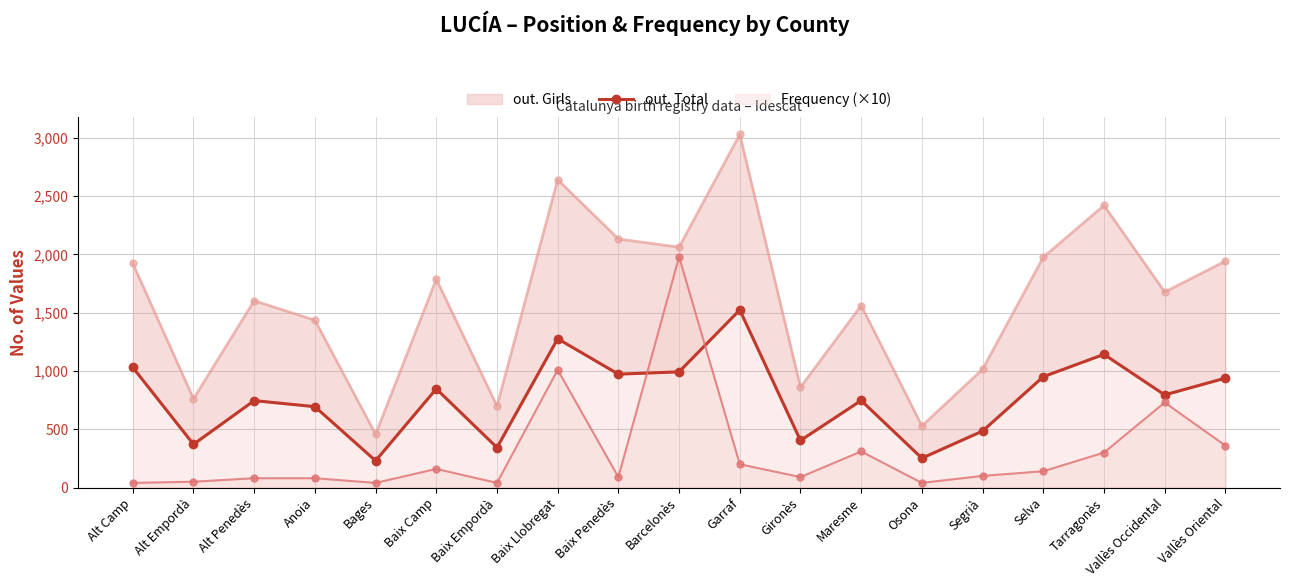

Which has a higher value, Vallès Occidental or Alt Penedès?

Vallès Occidental